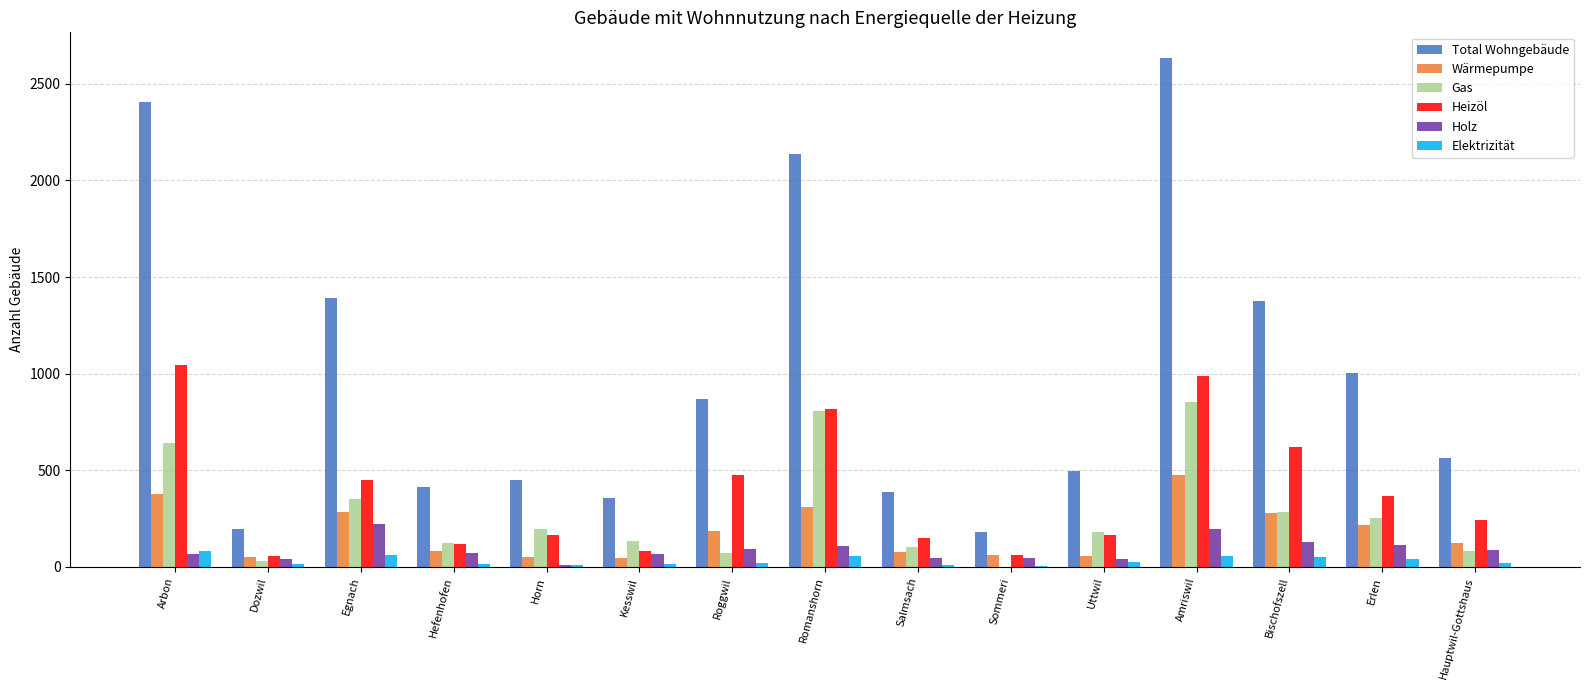

What is the sum of all Gas values?

4114